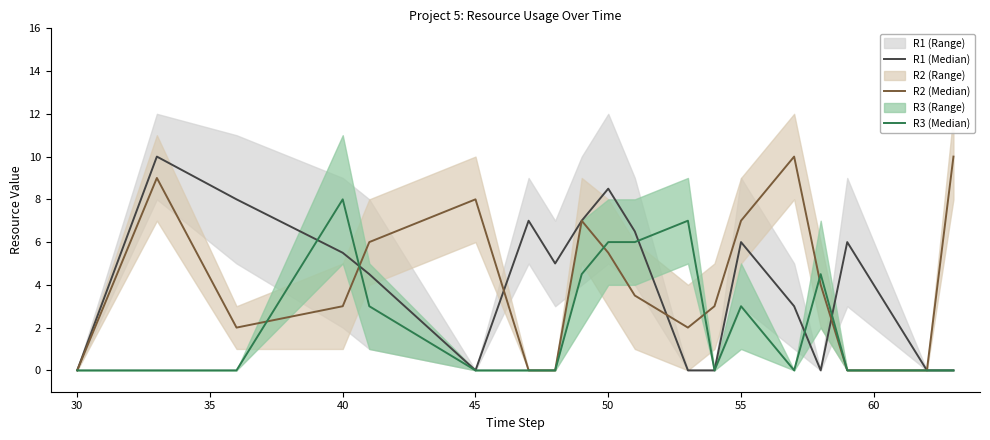

True or false: R3 (Median) and R1 (Median) cross at least once.

True